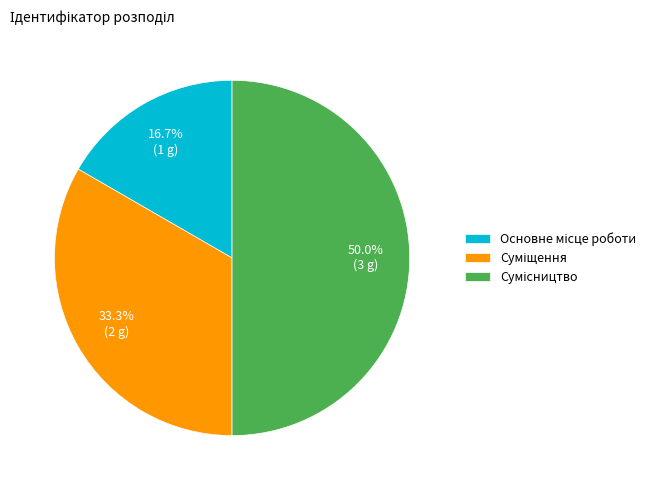

To the nearest percent, what is the average slice percentage?

33%